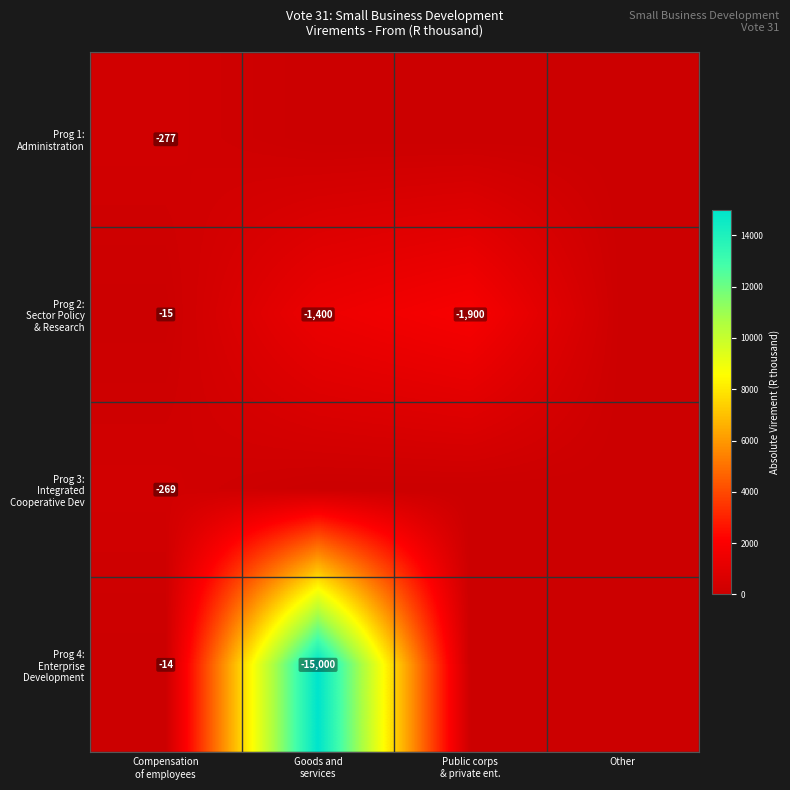

List the series in order of their peak value, lowest first.

Prog 3: Integrated Cooperative Dev, Prog 1: Administration, Prog 2: Sector Policy & Research, Prog 4: Enterprise Development